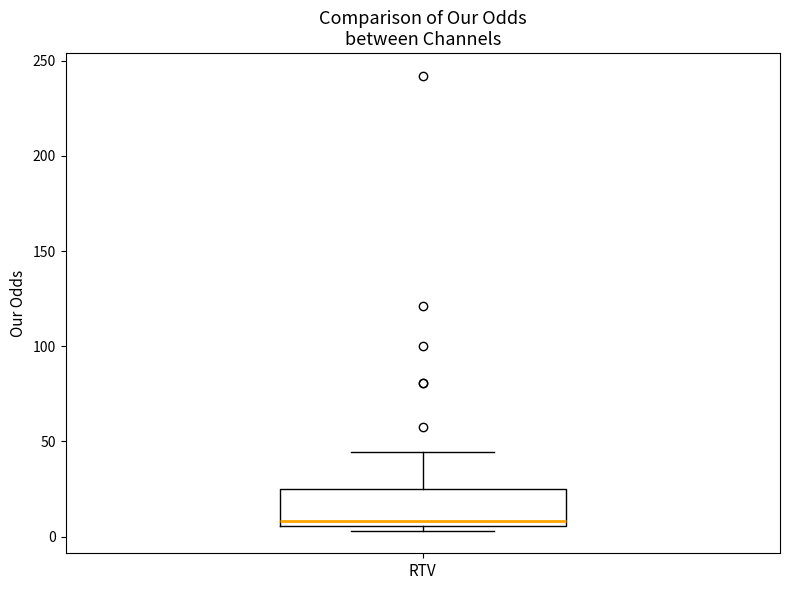

Read this box plot against the y-axis: the position of the median line, the range covered by the box, and the ends of both whiskers. The values are not printed on the chart, so give them approximately, as read against the axis.

median 10, box 5 to 25, whiskers 5 (just below the box's lower edge) to 45